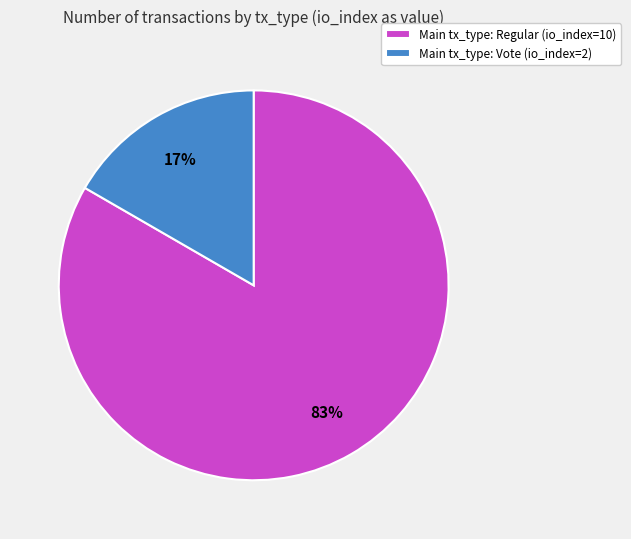

What is the majority slice?

Main tx_type: Regular (io_index=10)